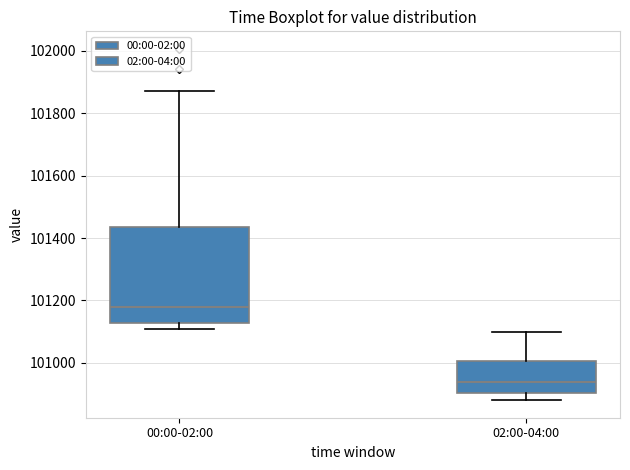

Comparing the boxes themselves (not the whiskers), which one is the tallest?

00:00-02:00